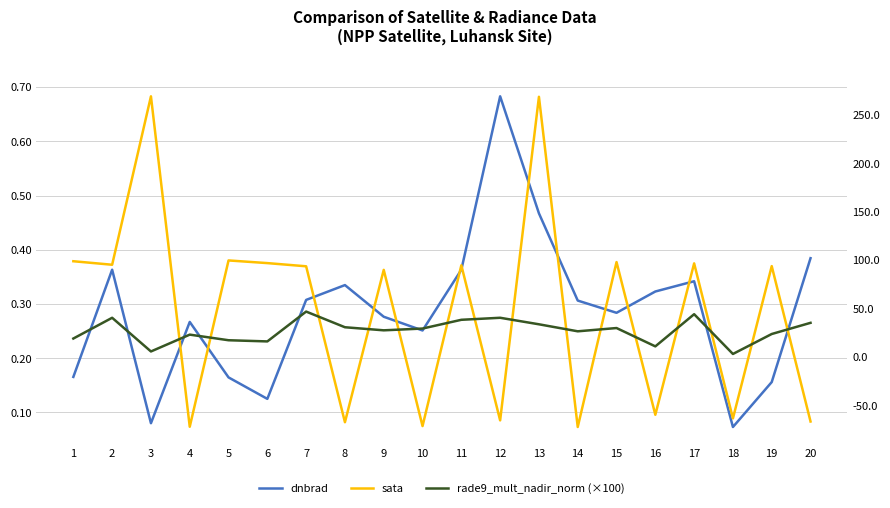

Reading left to right, what are all the values shown in this chart?

dnbrad: 1=0.2	2=0.4	3=0.1	4=0.3	5=0.2	6=0.1	7=0.3	8=0.3	9=0.3	10=0.3	11=0.4	12=0.7	13=0.5	14=0.3	15=0.3	16=0.3	17=0.3	18=0.1	19=0.2	20=0.4
sata: 1=98.9	2=95.3	3=269.1	4=-71.9	5=99.8	6=97.0	7=93.7	8=-67.2	9=90.0	10=-71.2	11=94.7	12=-65.3	13=268.6	14=-72.1	15=98.0	16=-59.5	17=96.7	18=-63.3	19=93.9	20=-66.5
rade9_mult_nadir_norm (×100): 1=19.2	2=40.6	3=5.8	4=23.2	5=17.4	6=16.2	7=47.0	8=30.8	9=27.6	10=29.5	11=38.5	12=40.6	13=33.9	14=26.6	15=30.0	16=11.1	17=44.3	18=3.2	19=23.8	20=35.4